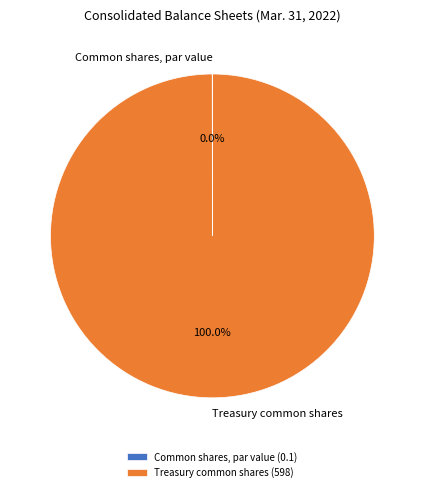

To the nearest percent, what is the difference between the largest and smallest slice percentages?

100%